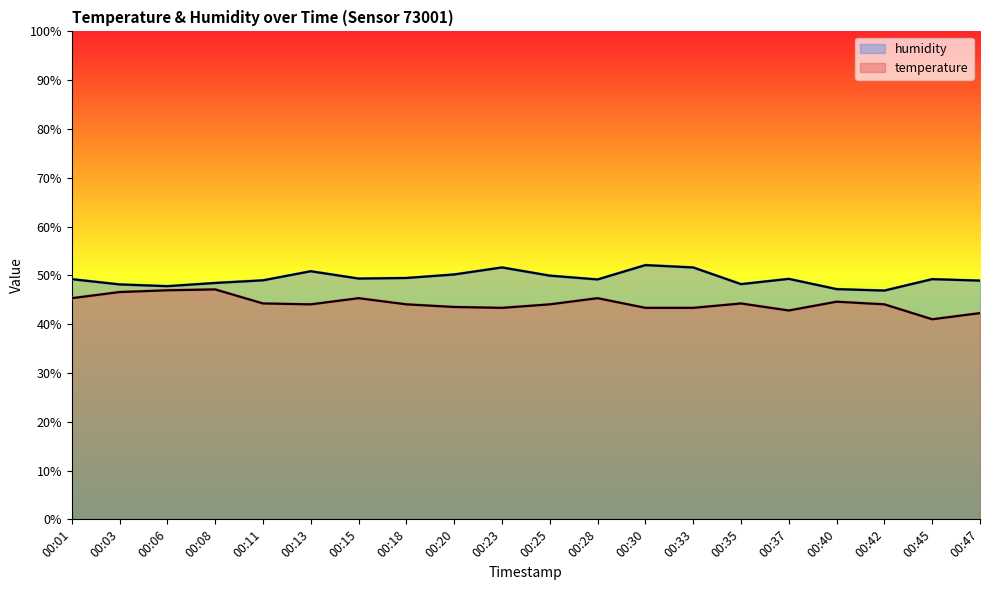

How many interior local valleys does the temperature series have?

4